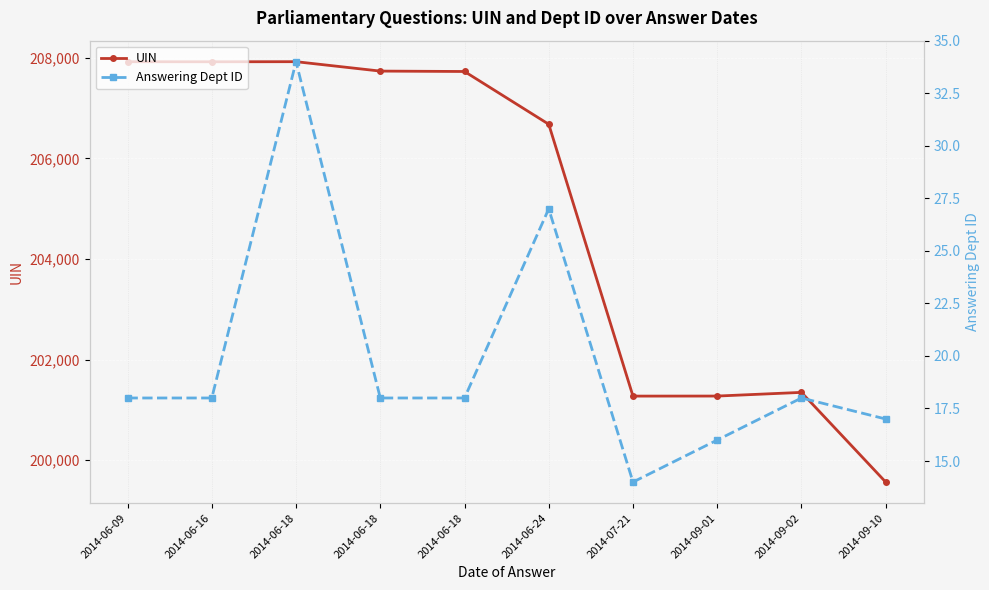

Is it true that UIN equals 201348 at 2014-09-02?

True